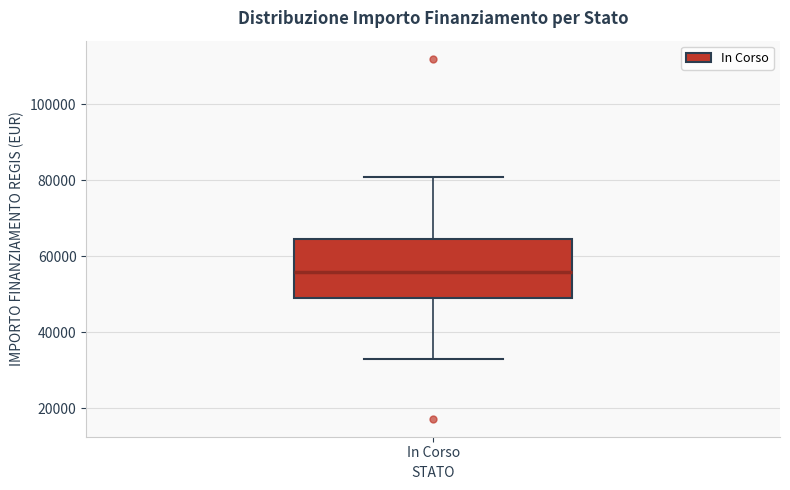

Read this box plot against the y-axis: the position of the median line, the range covered by the box, and the ends of both whiskers. The values are not printed on the chart, so give them approximately, as read against the axis.

median 56000, box 50000 to 64000, whiskers 32000 to 80000